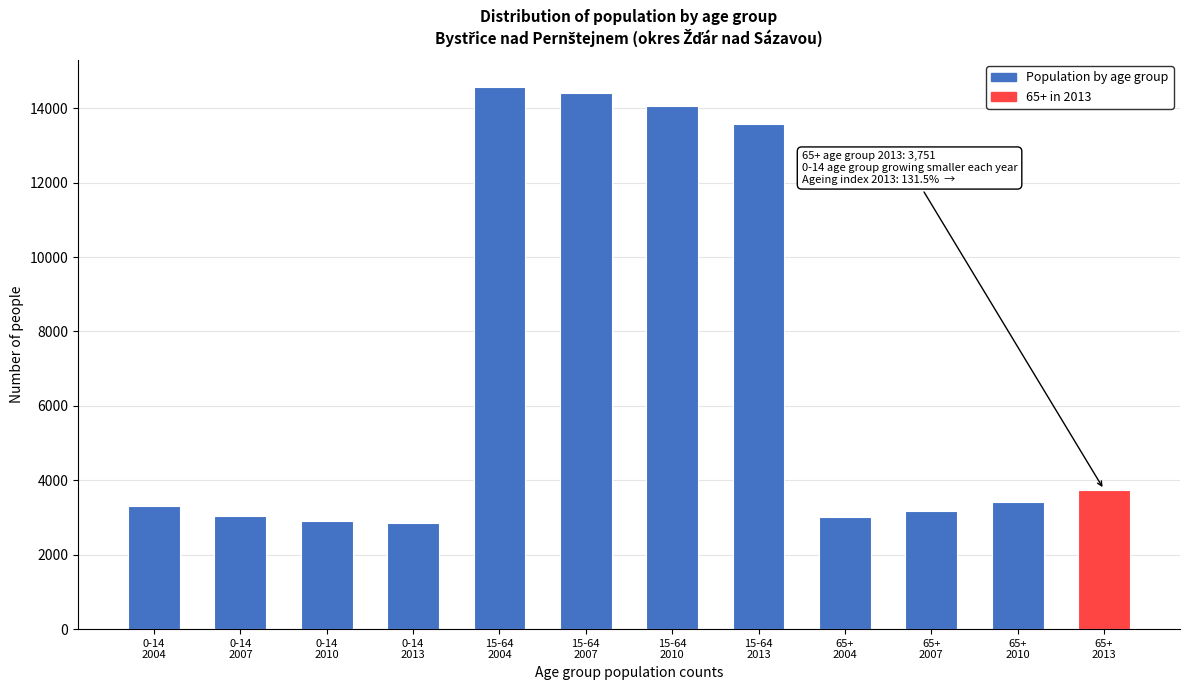

What is the minimum value shown in the chart?

2852